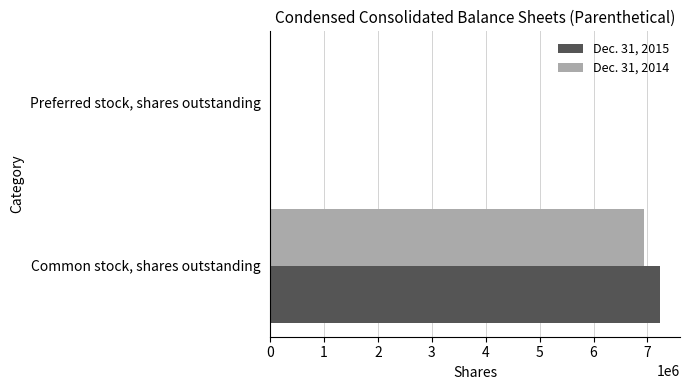

Between Common stock, shares outstanding and Preferred stock, shares outstanding, which series saw the biggest shift?

Dec. 31, 2015